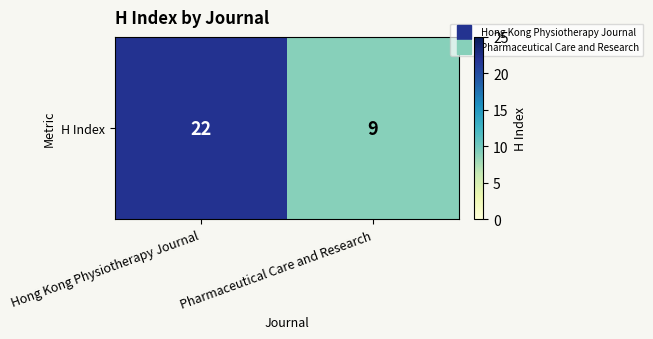

Count the values in the range 9 to 22.

2